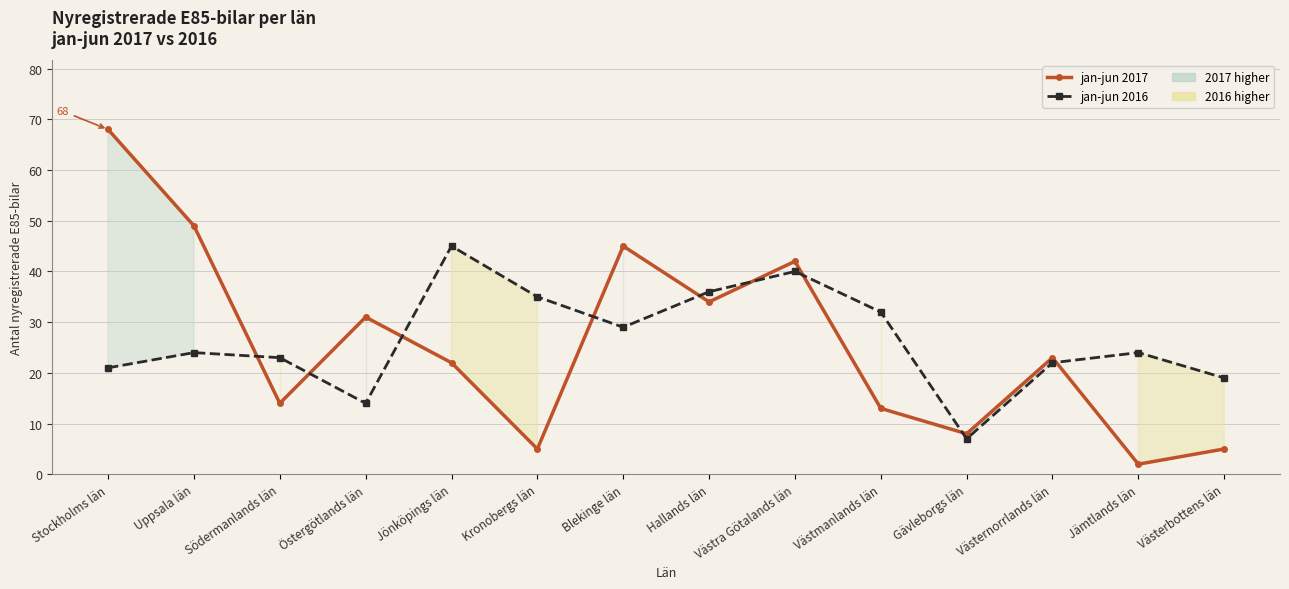

At which category does the chart reach its minimum across all series?

Jämtlands län